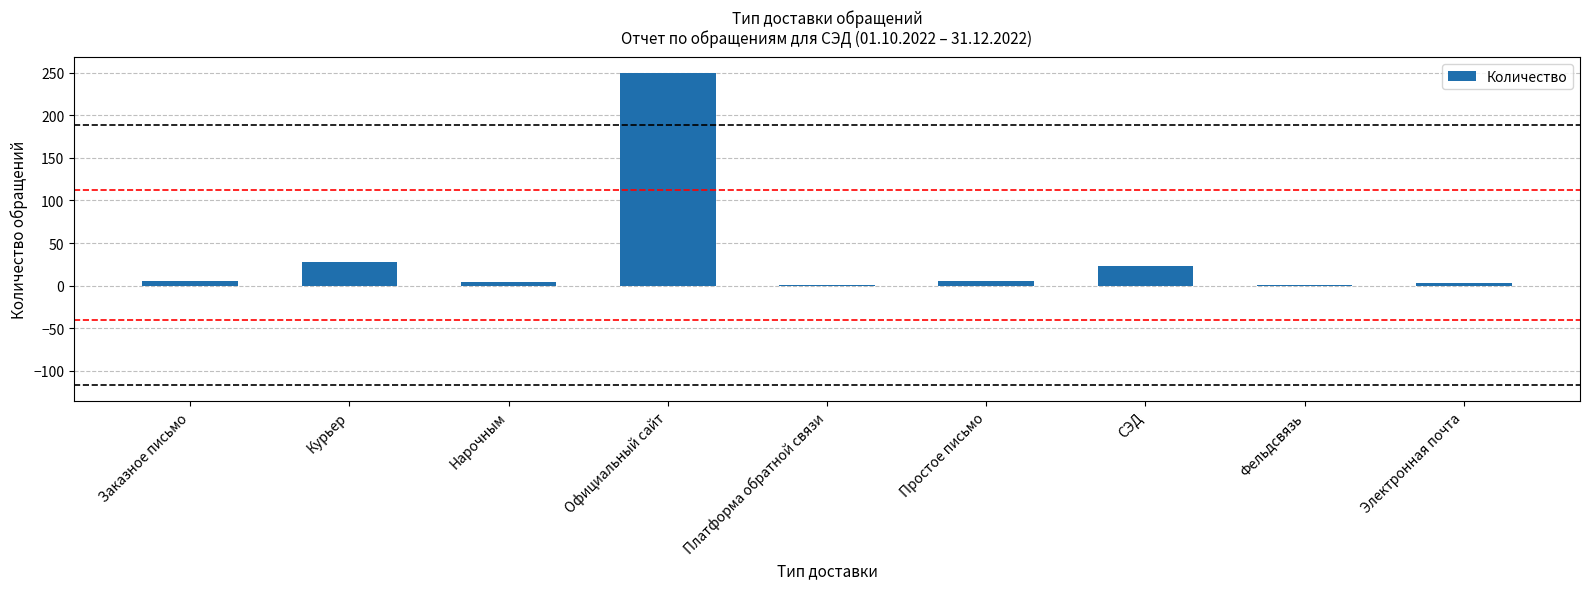

Are the bars grouped side by side (vs. stacked)?

No